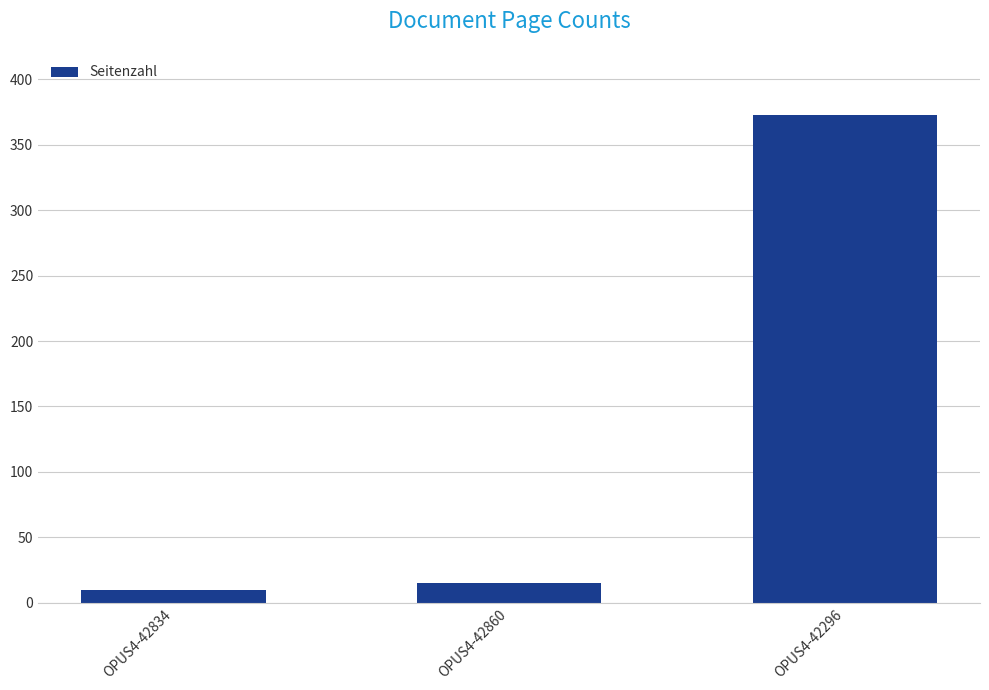

What is the ratio of the value at OPUS4-42834 to the value at OPUS4-42860?

0.7